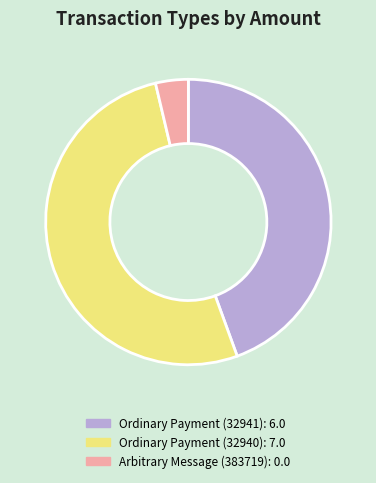

Rank the categories by value from highest to lowest.

Ordinary Payment (32940), Ordinary Payment (32941), Arbitrary Message (383719)